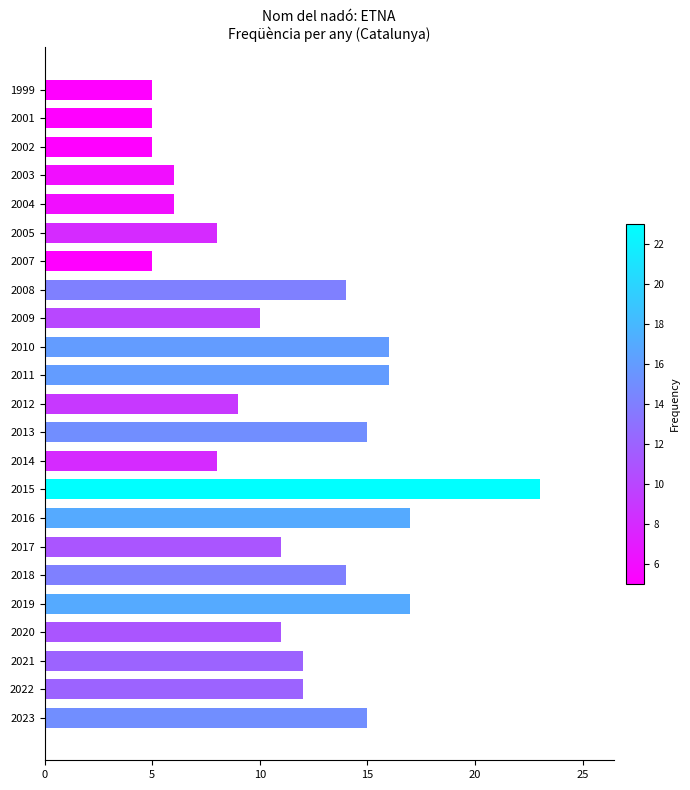

What is the sum of all values?

260